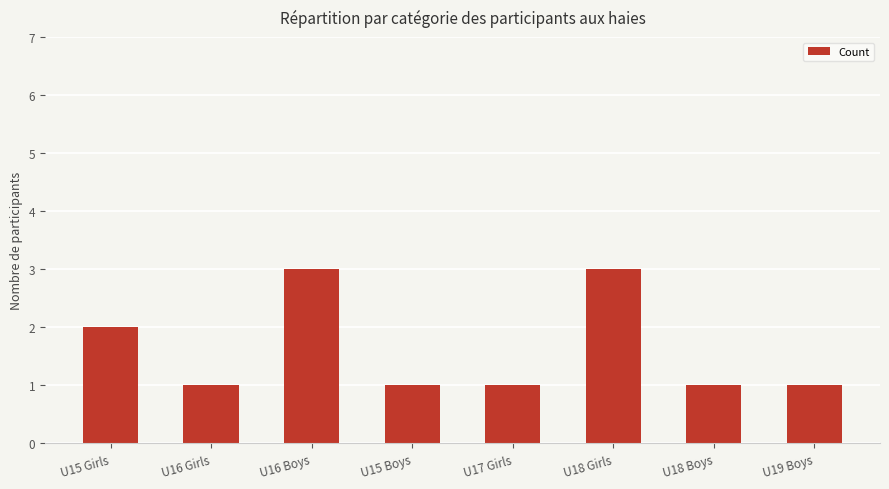

Reading left to right, extract all data points from this chart.

2	1	3	1	1	3	1	1